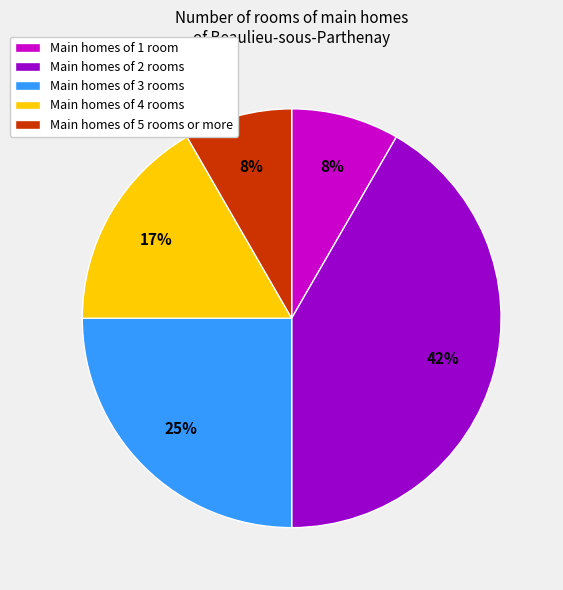

Which slice is the largest?

Main homes of 2 rooms